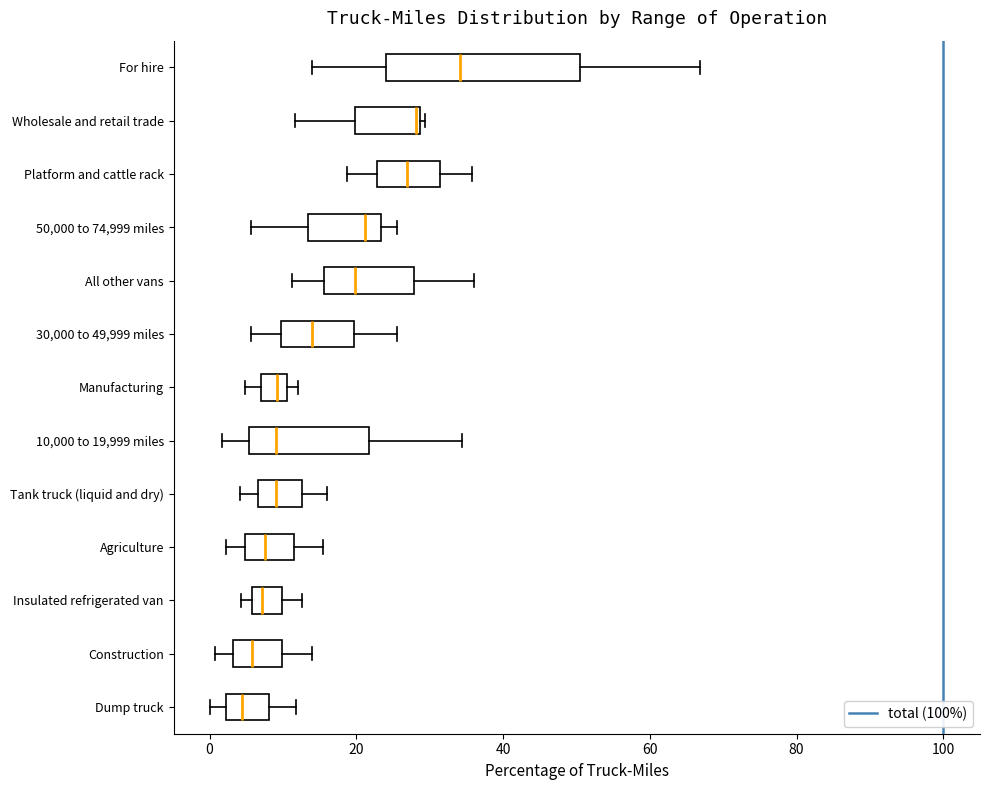

Which box is the widest, from its left edge to its right edge?

For hire